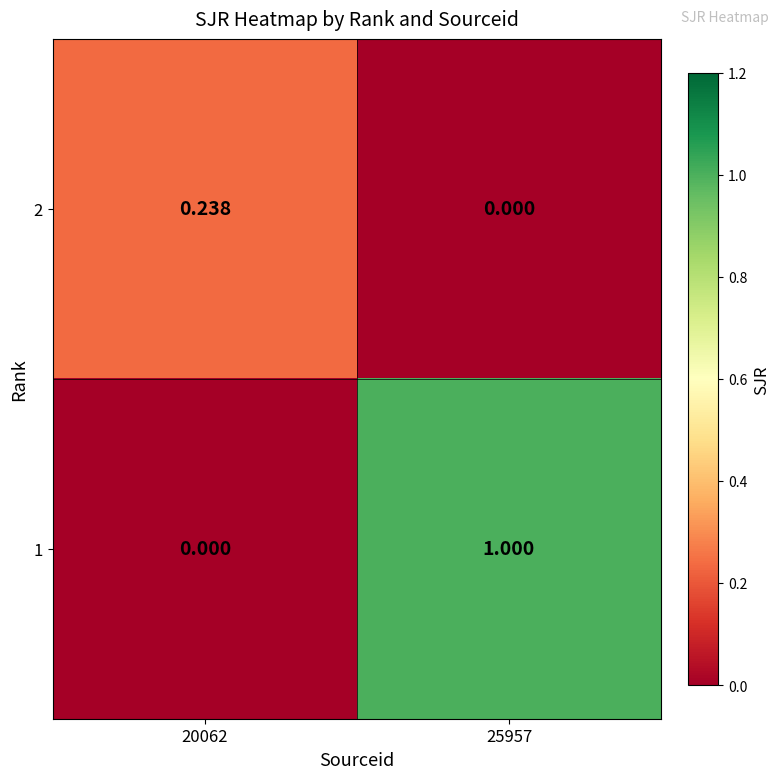

Is the value of 1 at 25957 greater than the value of 2 at 20062?

Yes